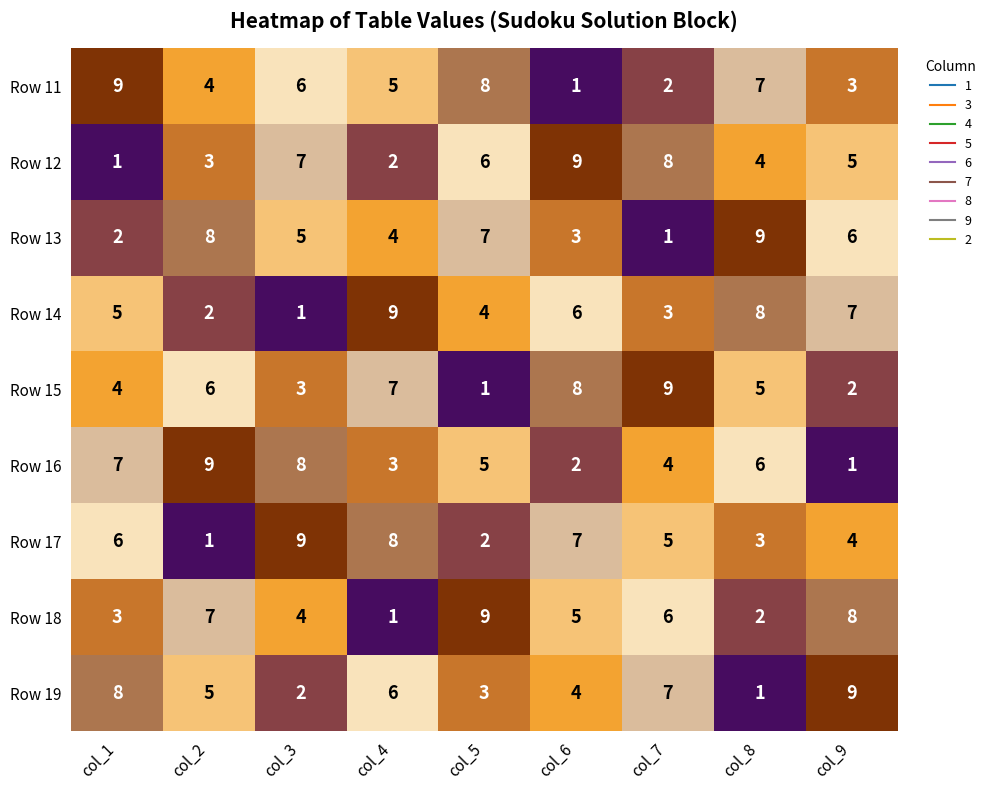

Read the Row 13 value at col_9.

6